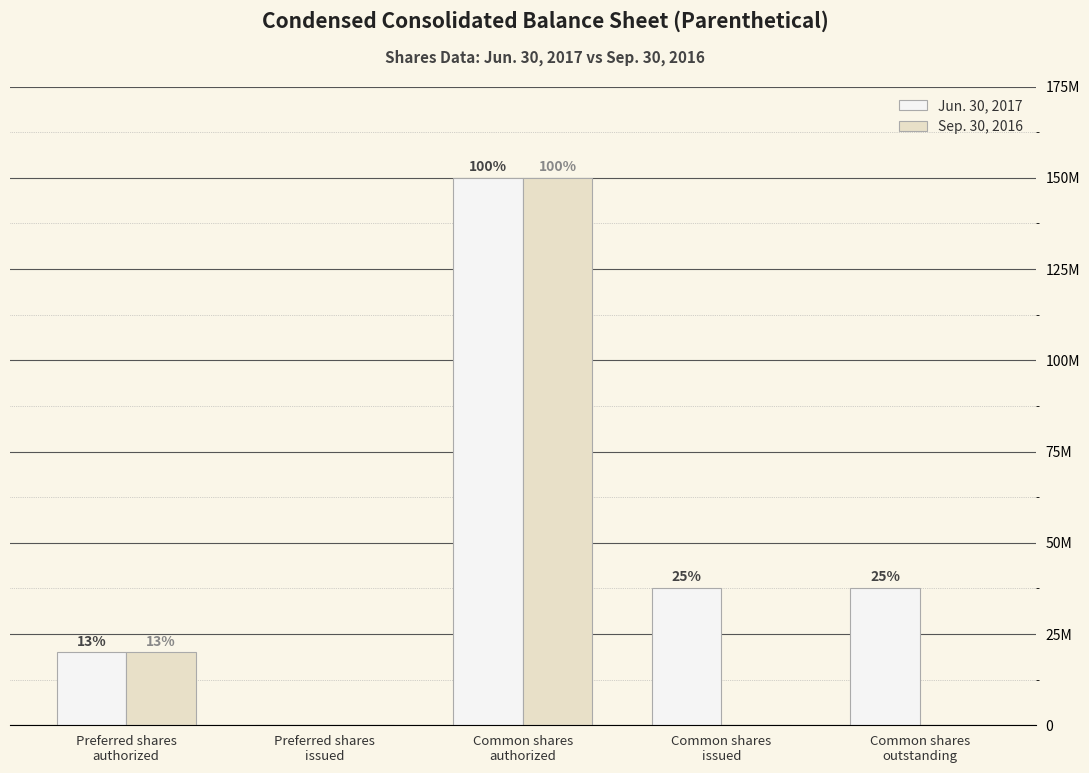

At which category does the chart reach its minimum across all series?

Preferred shares
issued